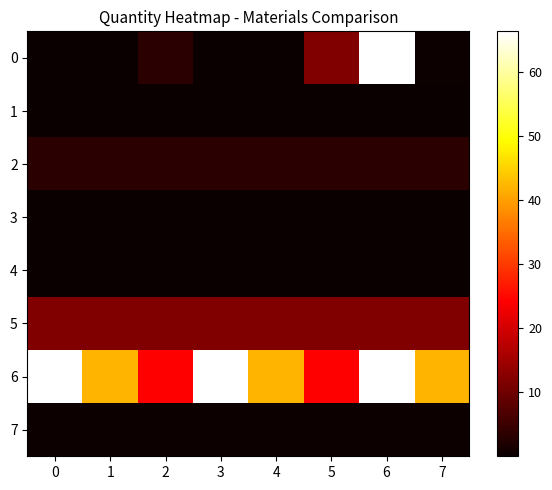

Reading right to left, what are all the values shown in this chart?

0: 7=0.3	6=66.4	5=11.8	4=0.0	3=0.0	2=3.2	1=0.0	0=0.0
1: 7=0.0	6=0.0	5=0.0	4=0.0	3=0.0	2=0.0	1=0.0	0=0.0
2: 7=3.2	6=3.2	5=3.2	4=3.2	3=3.2	2=3.2	1=3.2	0=3.2
3: 7=0.0	6=0.0	5=0.0	4=0.0	3=0.0	2=0.0	1=0.0	0=0.0
4: 7=0.0	6=0.0	5=0.0	4=0.0	3=0.0	2=0.0	1=0.0	0=0.0
5: 7=11.8	6=11.8	5=11.8	4=11.8	3=11.8	2=11.8	1=11.8	0=11.8
6: 7=42.1	6=66.4	5=24.3	4=42.1	3=66.4	2=24.3	1=42.1	0=66.4
7: 7=0.3	6=0.3	5=0.3	4=0.3	3=0.3	2=0.3	1=0.3	0=0.3